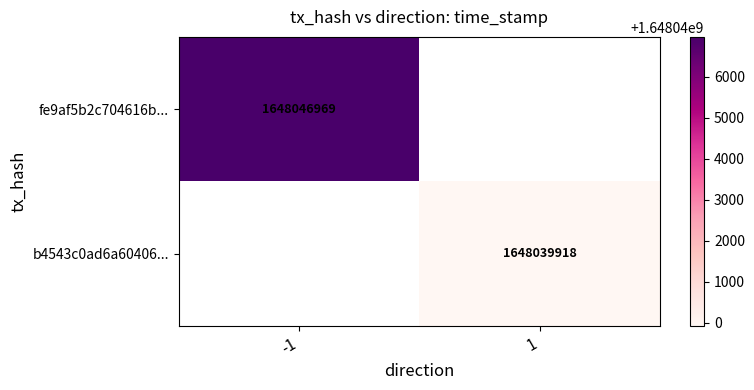

True or false: b4543c0ad6a60406... has a value of 556594584 at 1.

False